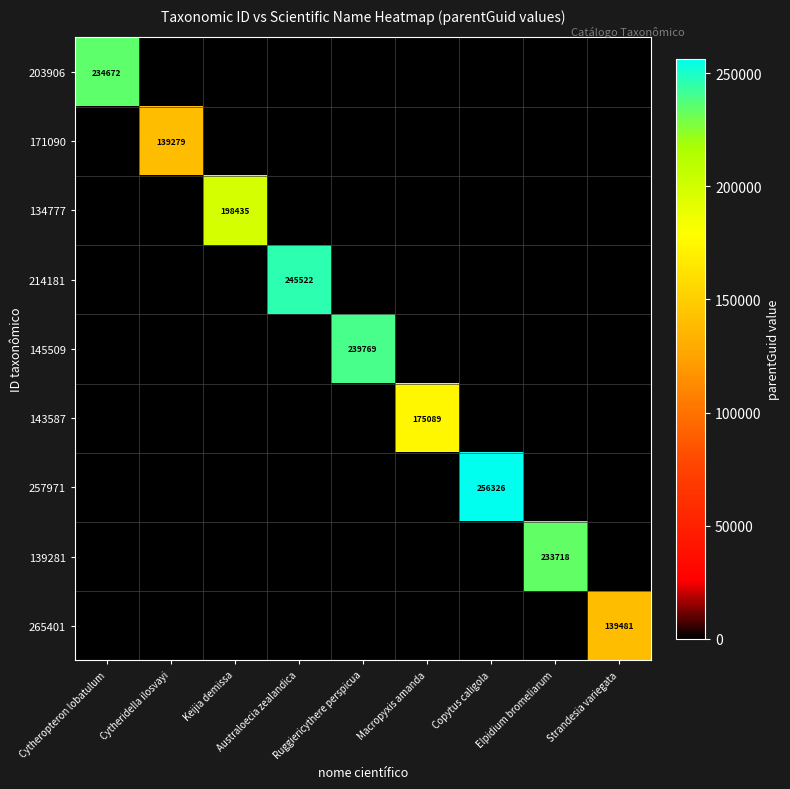

What is the sum of all 134777 values?

198435